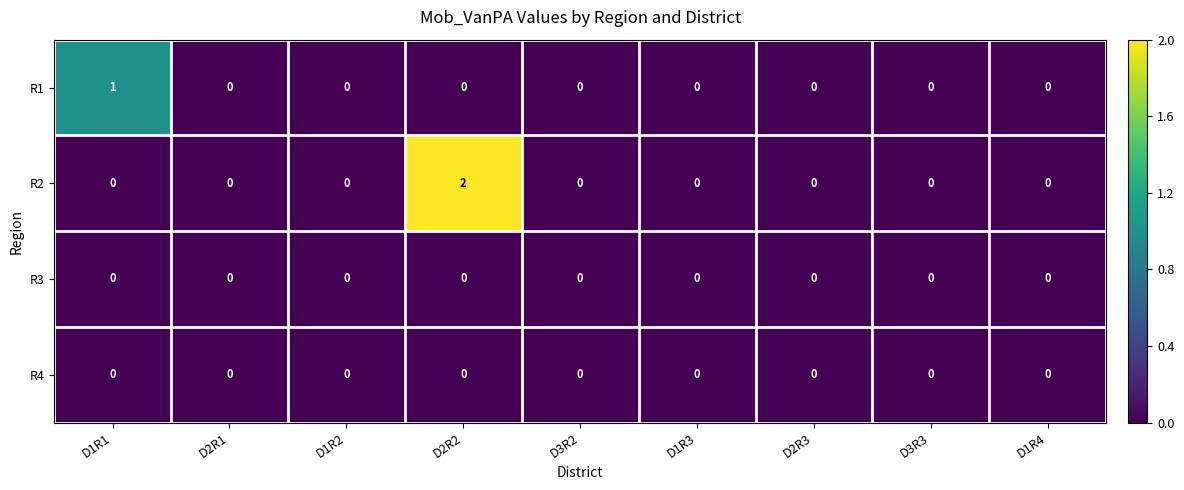

How many data points does each series have?

9